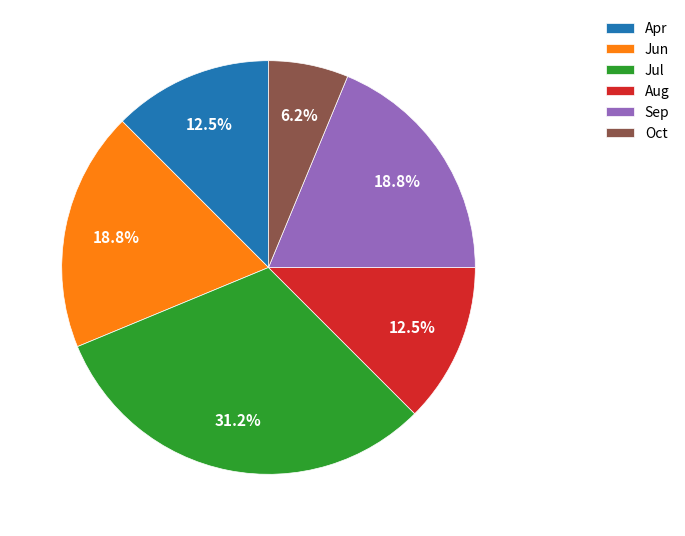

Is it true that Jun is 19% of the pie?

True